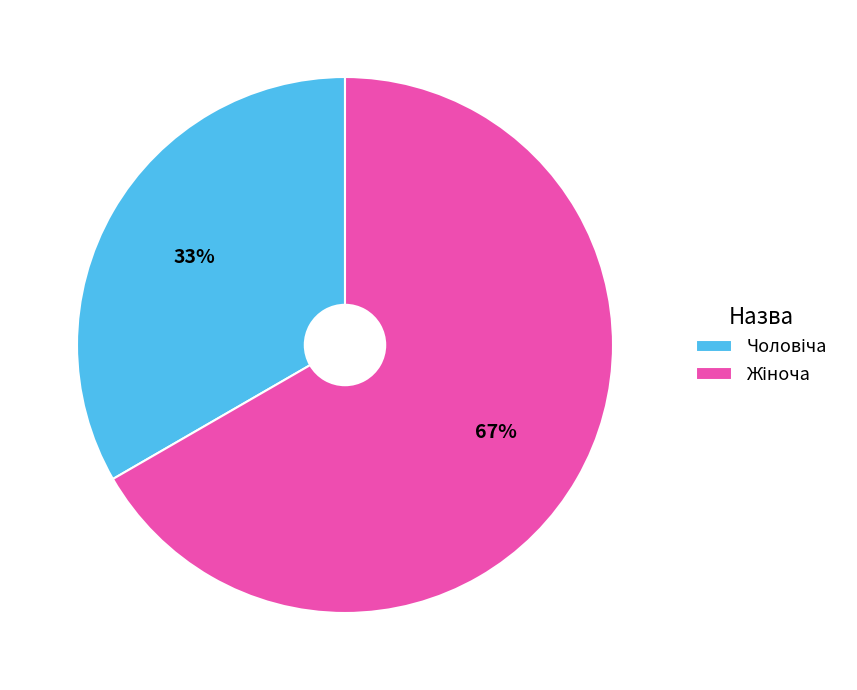

How many segments does this pie chart have?

2